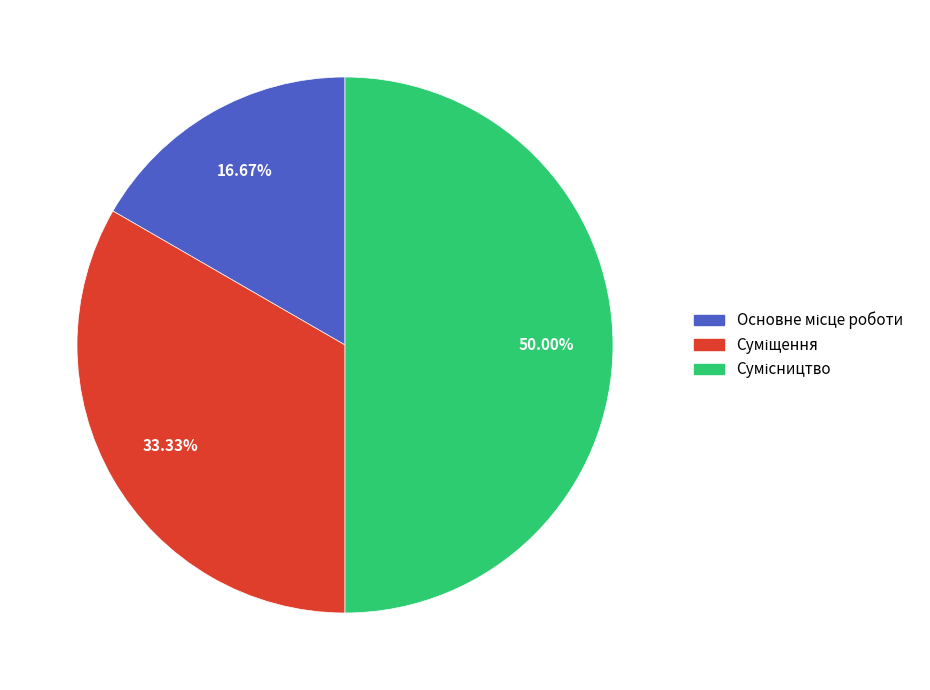

How many slices are in this pie chart?

3